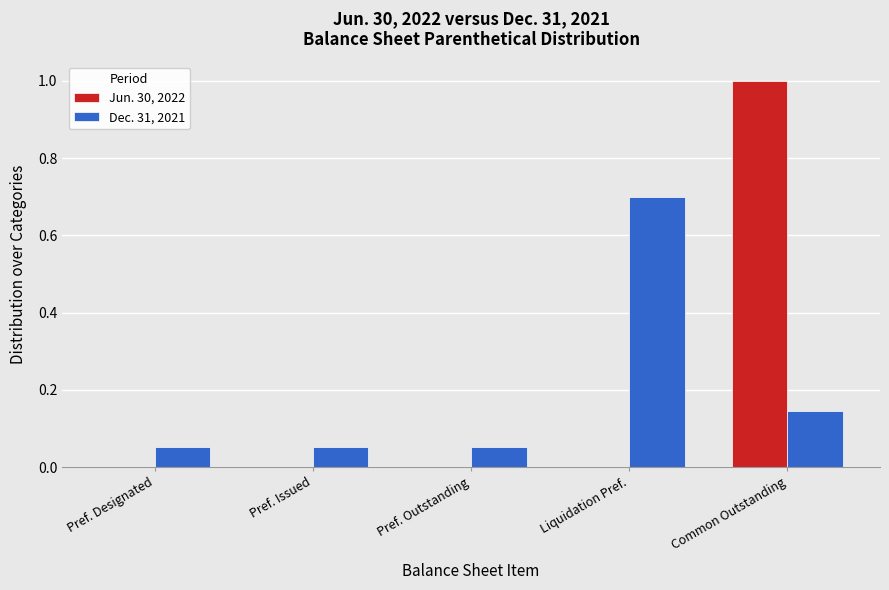

What are all the series names shown in the legend?

Jun. 30, 2022, Dec. 31, 2021